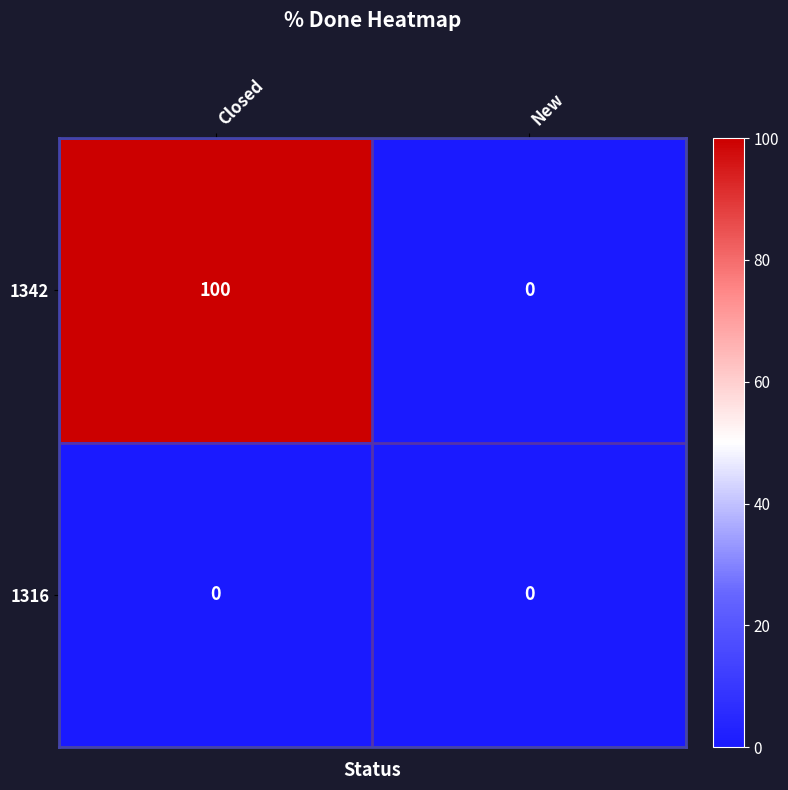

Rank the series by their average value, from highest to lowest.

1342, 1316